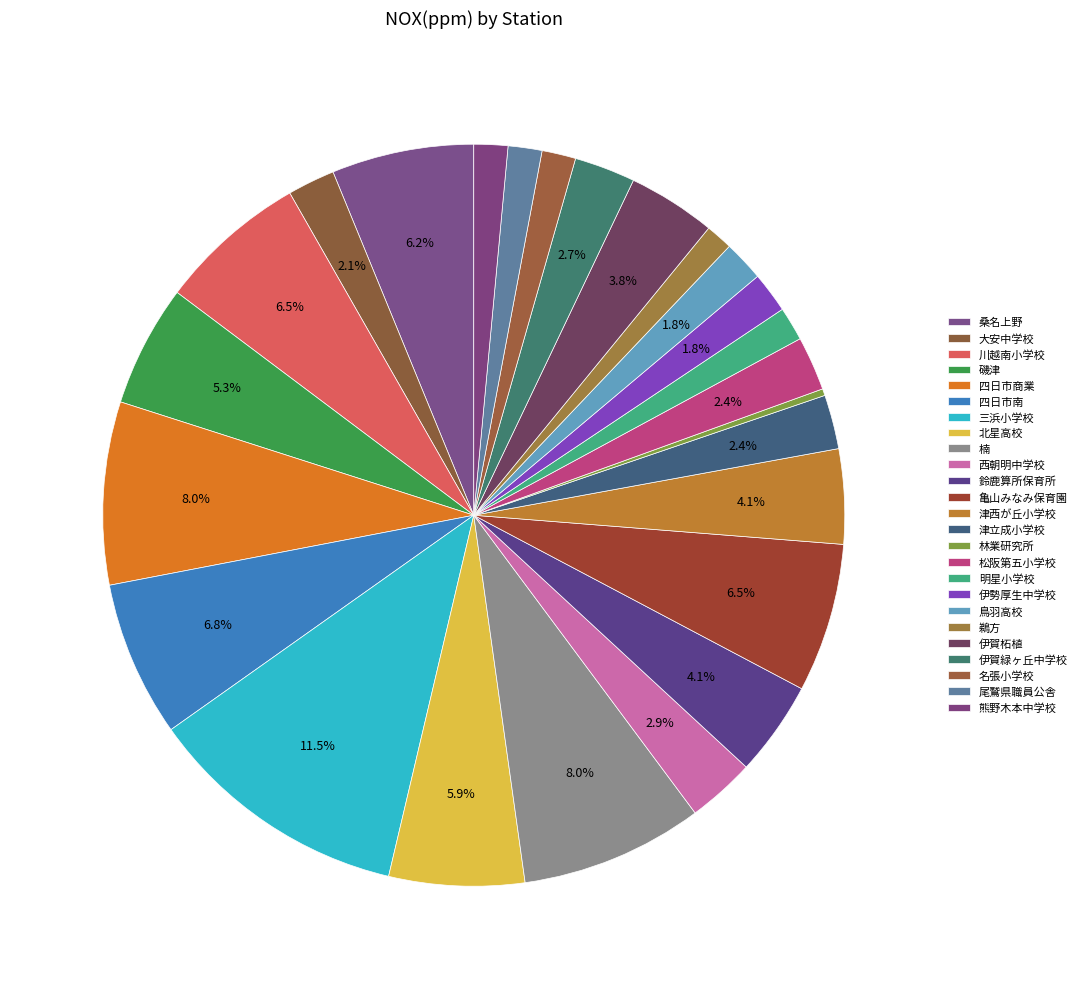

Does any single category account for the majority?

No